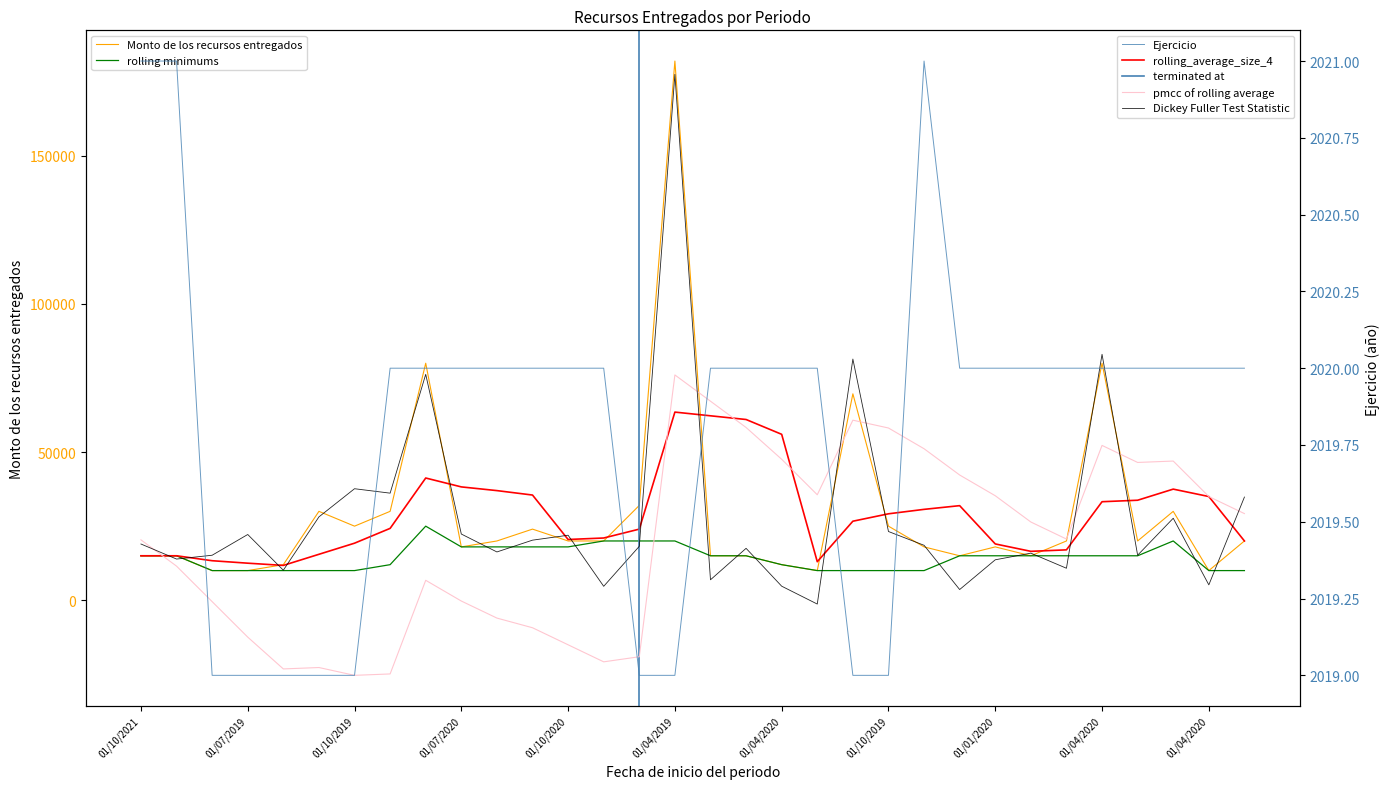

True or false: Ejercicio and Monto de los recursos entregados cross at least once.

False